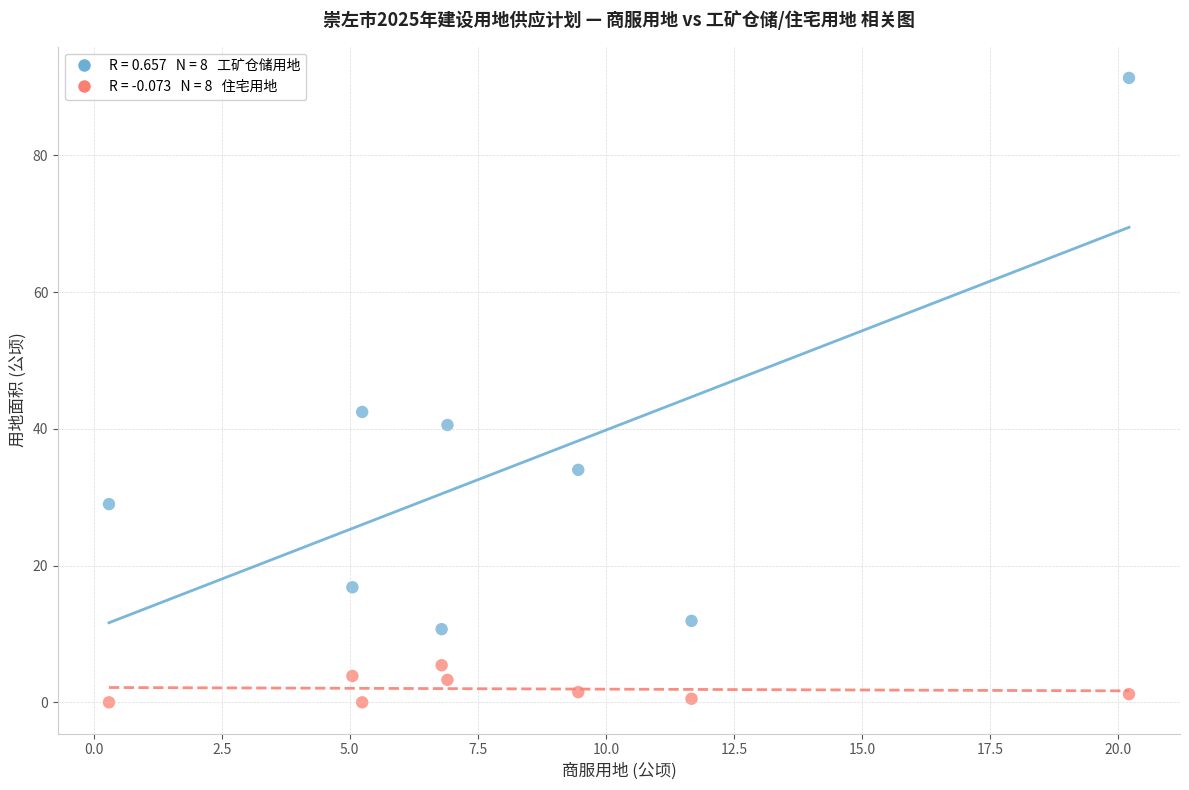

Across all series, what Y value is closest to 45?

42.5